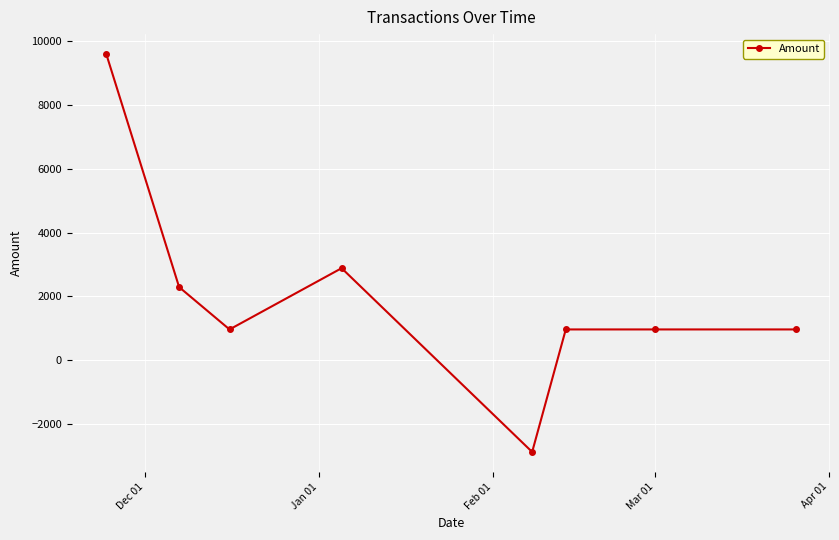

What is the difference between the second highest and second lowest values?

1922.0